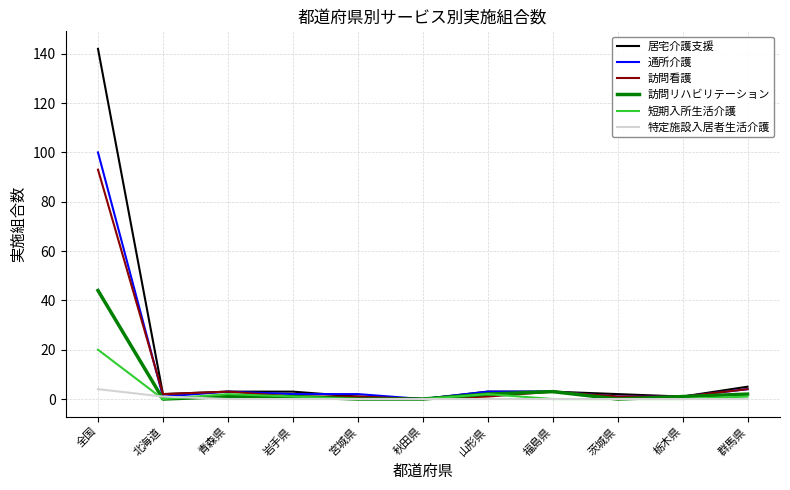

What is the difference between the second highest and minimum values in the 短期入所生活介護 series?

2